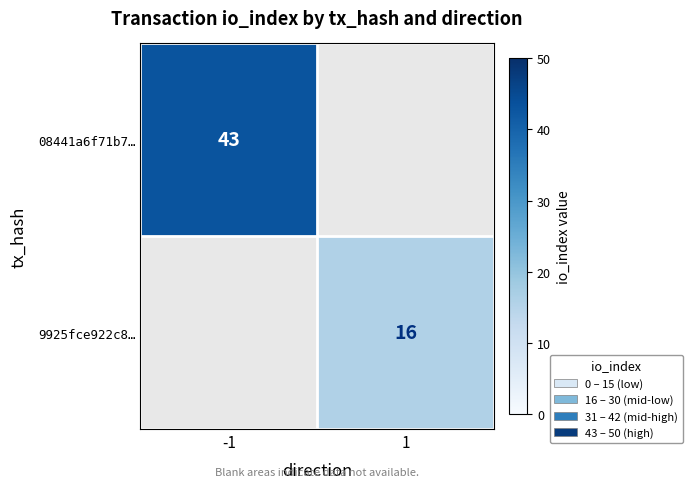

The value of 08441a6f71b7… at -1 is 43. True or false?

True